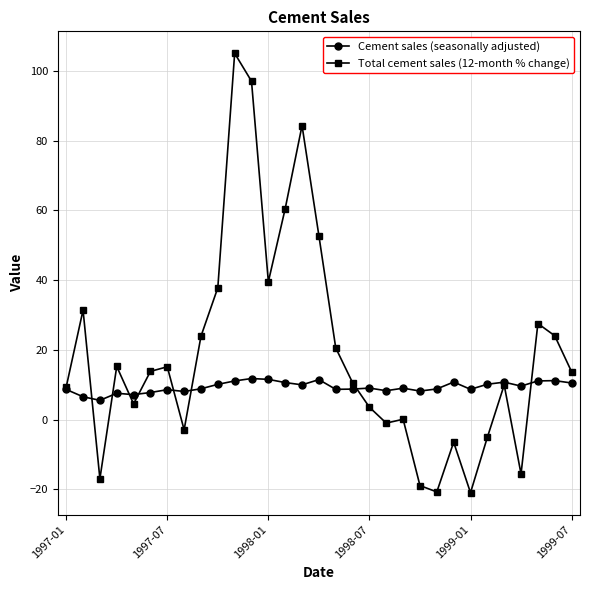

What is the lowest value of the Total cement sales (12-month % change) series?

-20.9